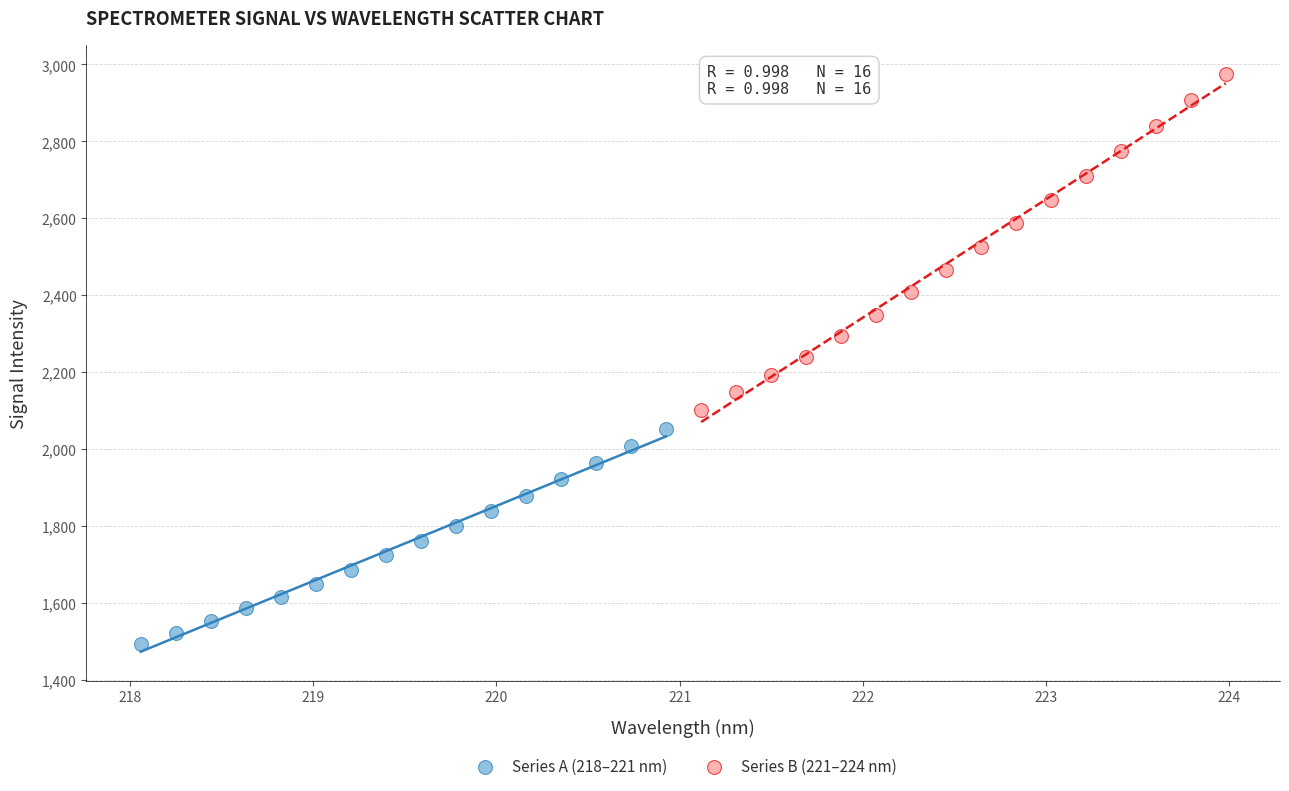

Which series has the largest Y range (max minus min)?

Series B (221–224 nm)